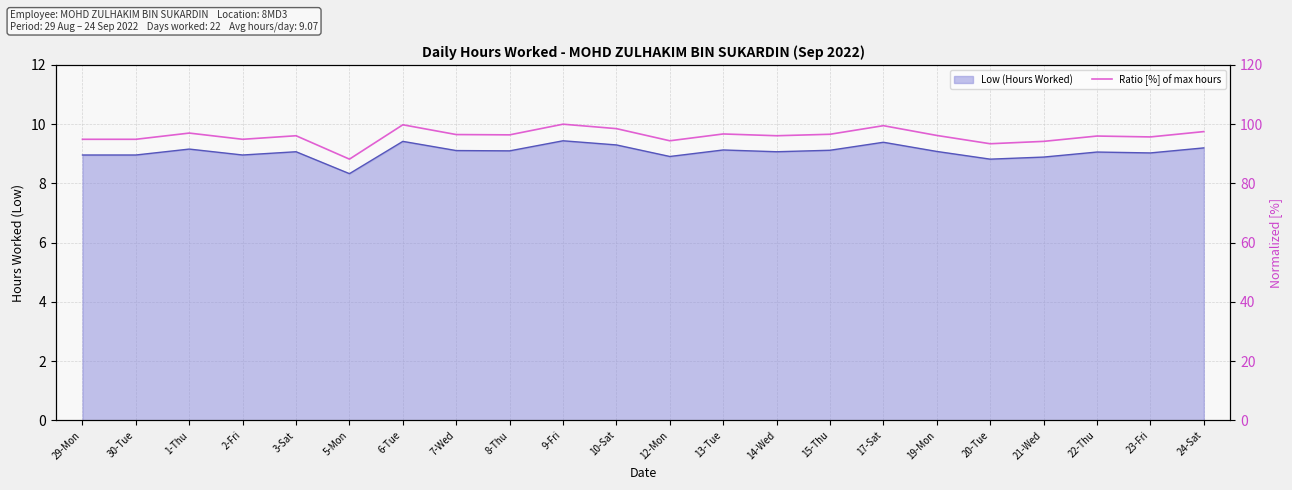

Rank the categories by value from highest to lowest.

9-Fri, 6-Tue, 17-Sat, 10-Sat, 24-Sat, 1-Thu, 13-Tue, 15-Thu, 7-Wed, 8-Thu, 19-Mon, 3-Sat, 14-Wed, 22-Thu, 23-Fri, 29-Mon, 30-Tue, 2-Fri, 12-Mon, 21-Wed, 20-Tue, 5-Mon